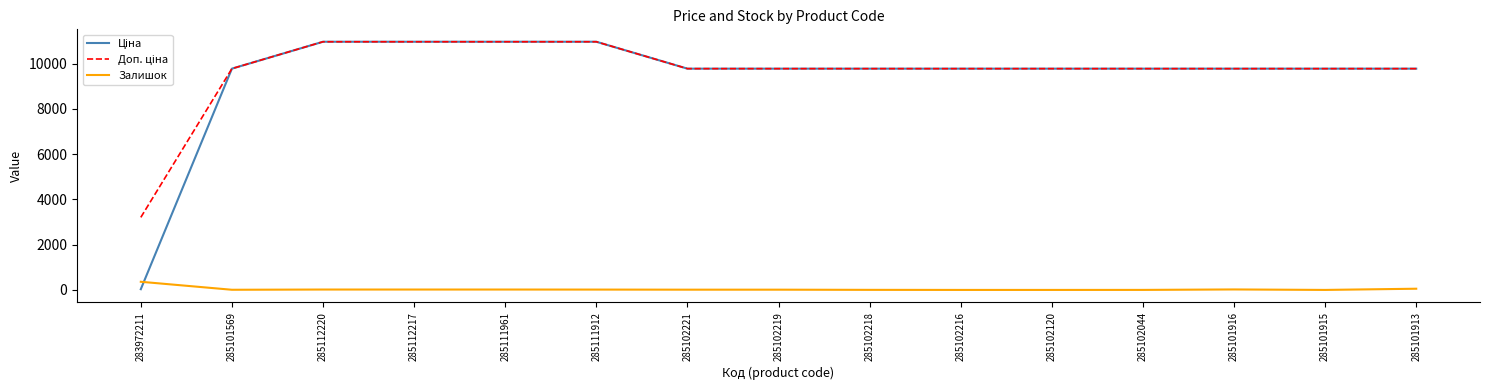

What is the spread (max minus min) of values at 285102216?

9775.5